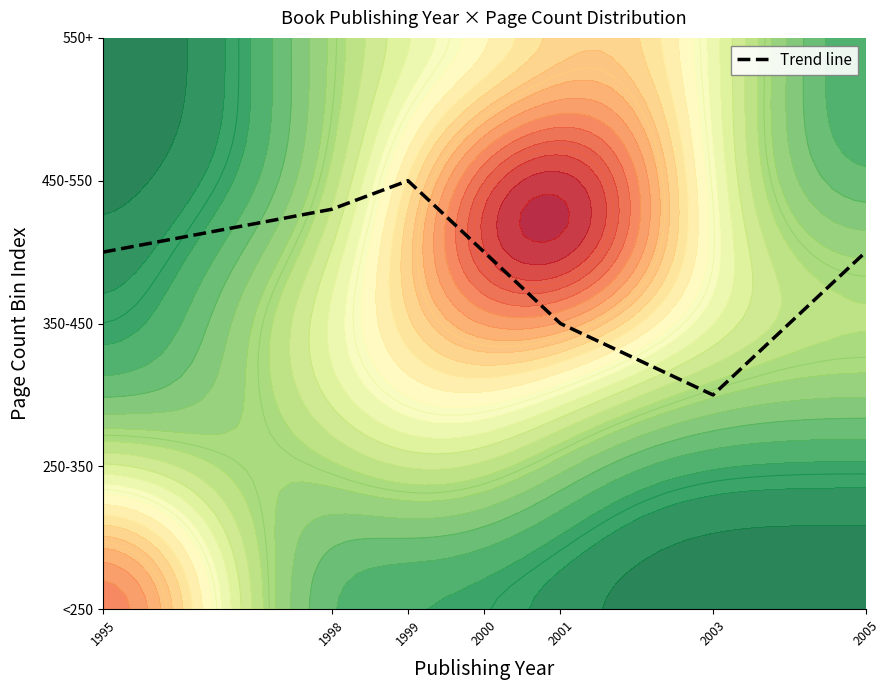

What is the change in value from 1995 to 2003?

-1.0